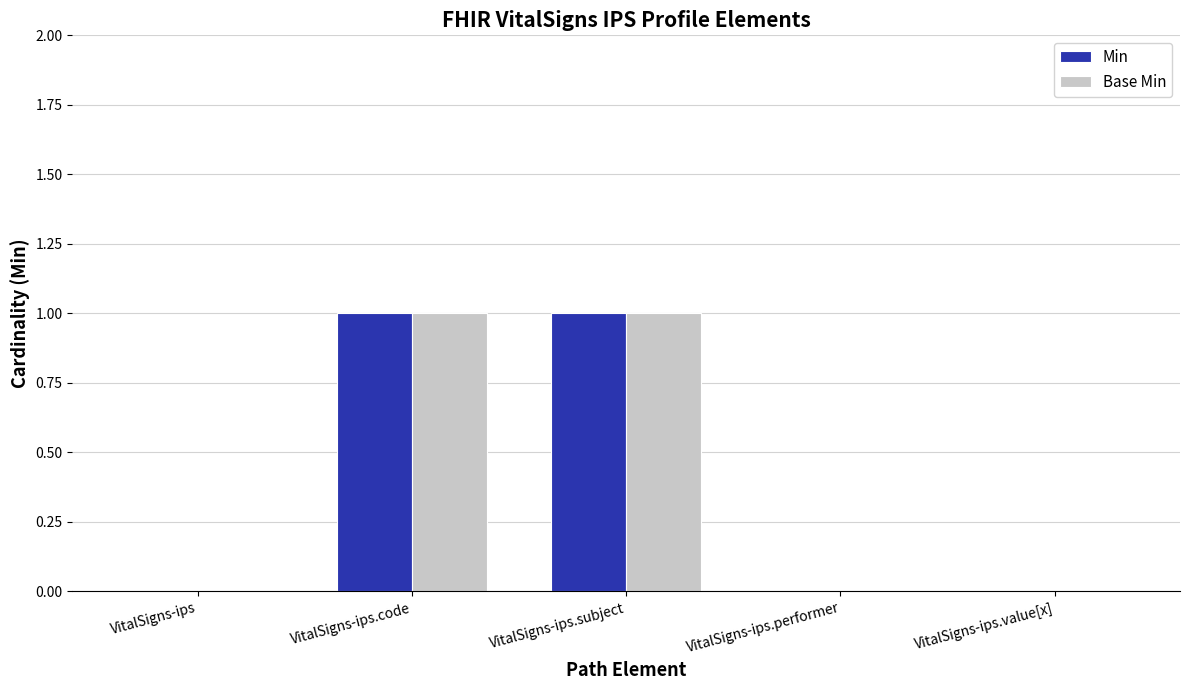

Are the bars horizontal?

No